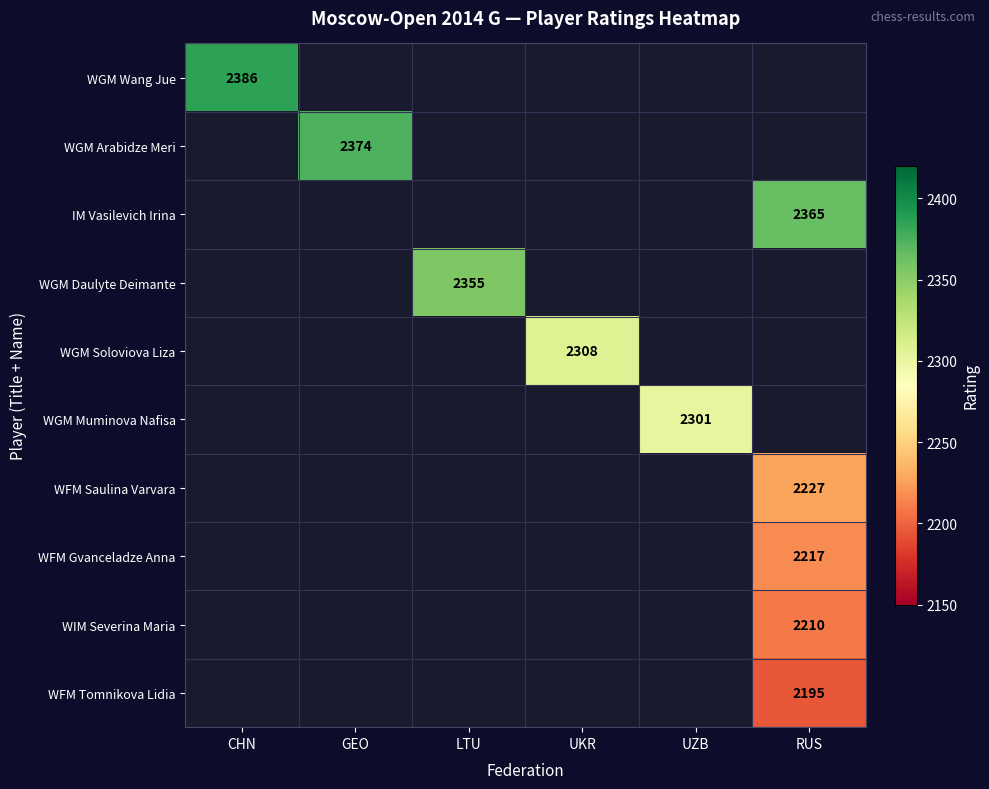

At how many categories does at least one series exceed 2238?

6